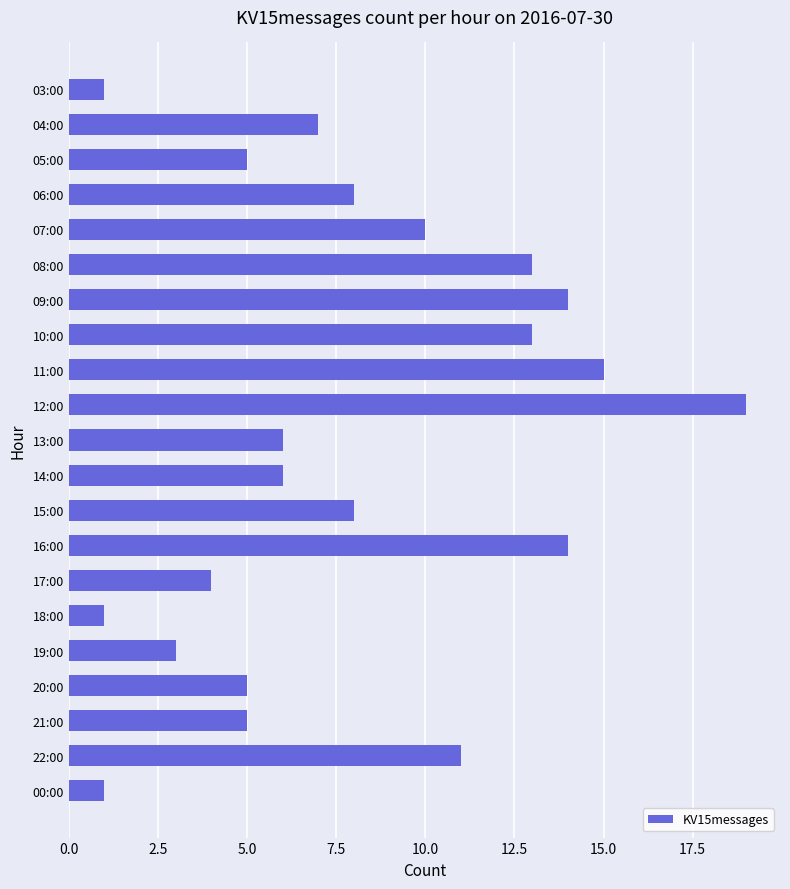

What is the difference between the maximum and second lowest values?

18